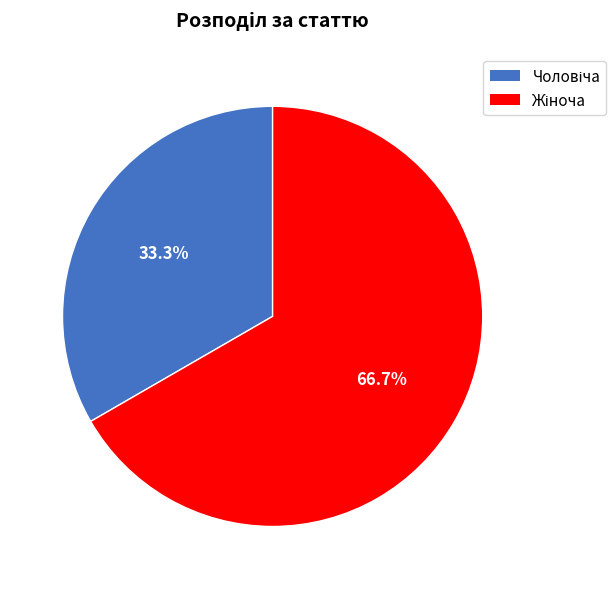

Is there a majority slice in this chart?

Yes